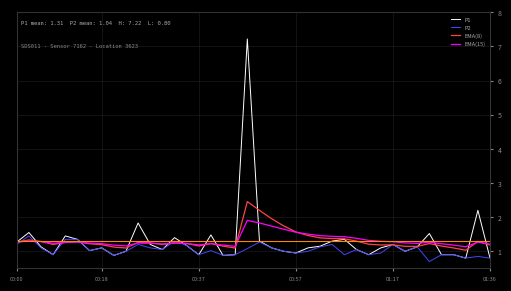

Which series has the widest spread of values?

P1